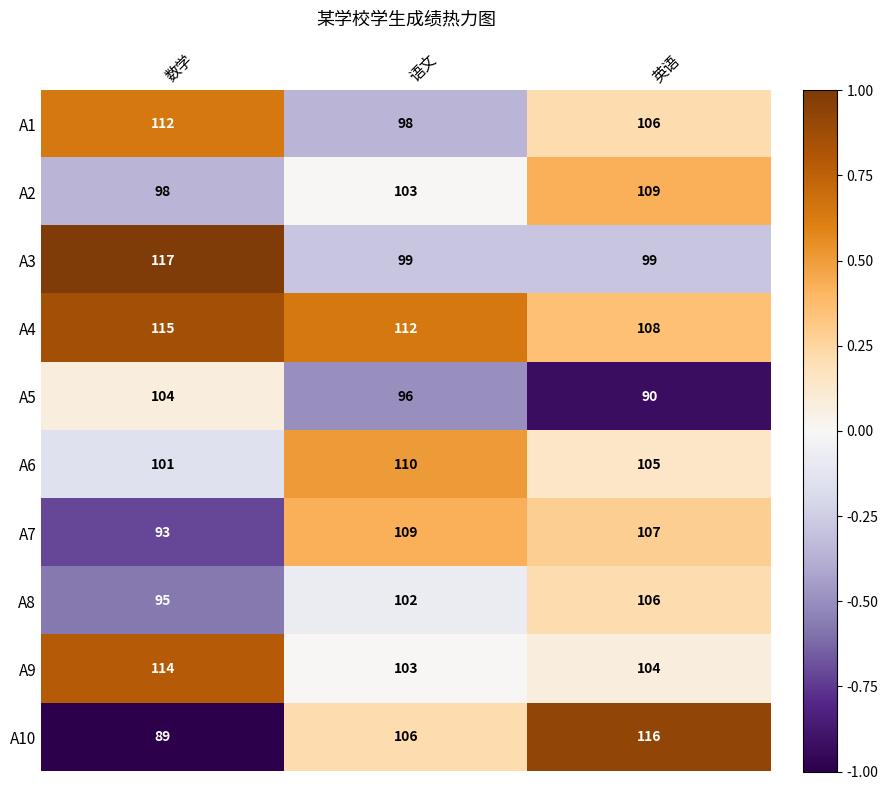

Between 数学 and 语文, which series saw the biggest shift?

A3